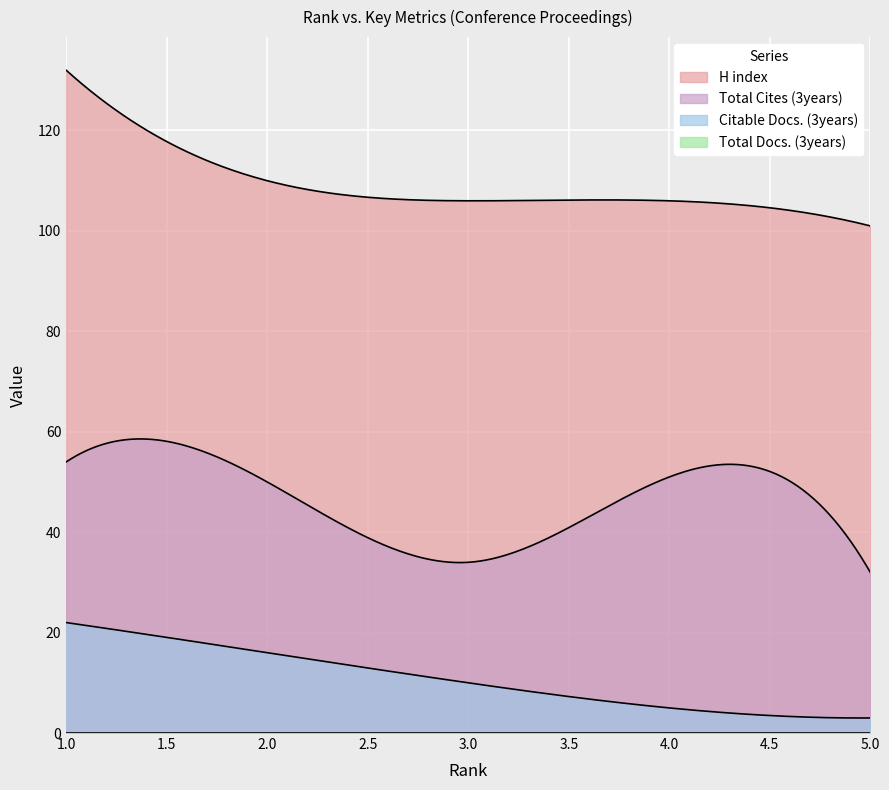

At which label is Total Docs. (3years) closest to 0?

1